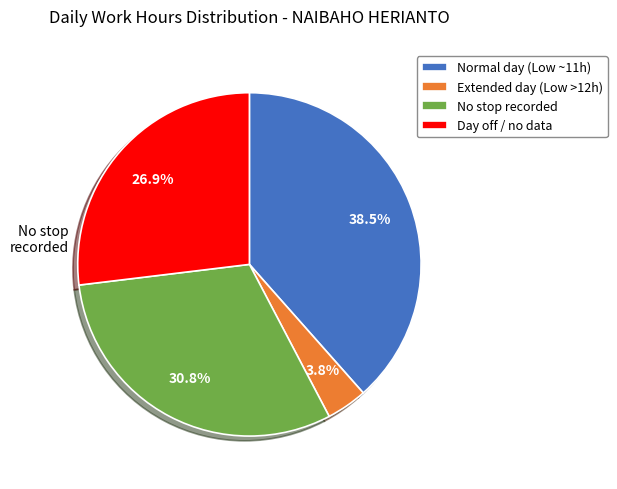

How much of the chart is everything except Extended day (Low >12h)?

96.2%